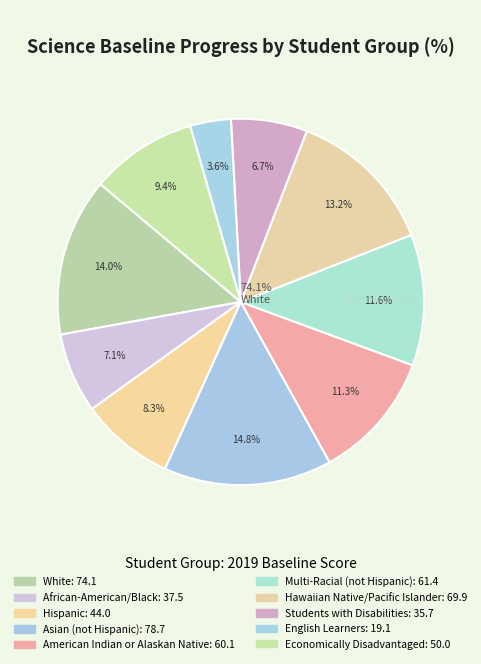

How many slices are in this pie chart?

10